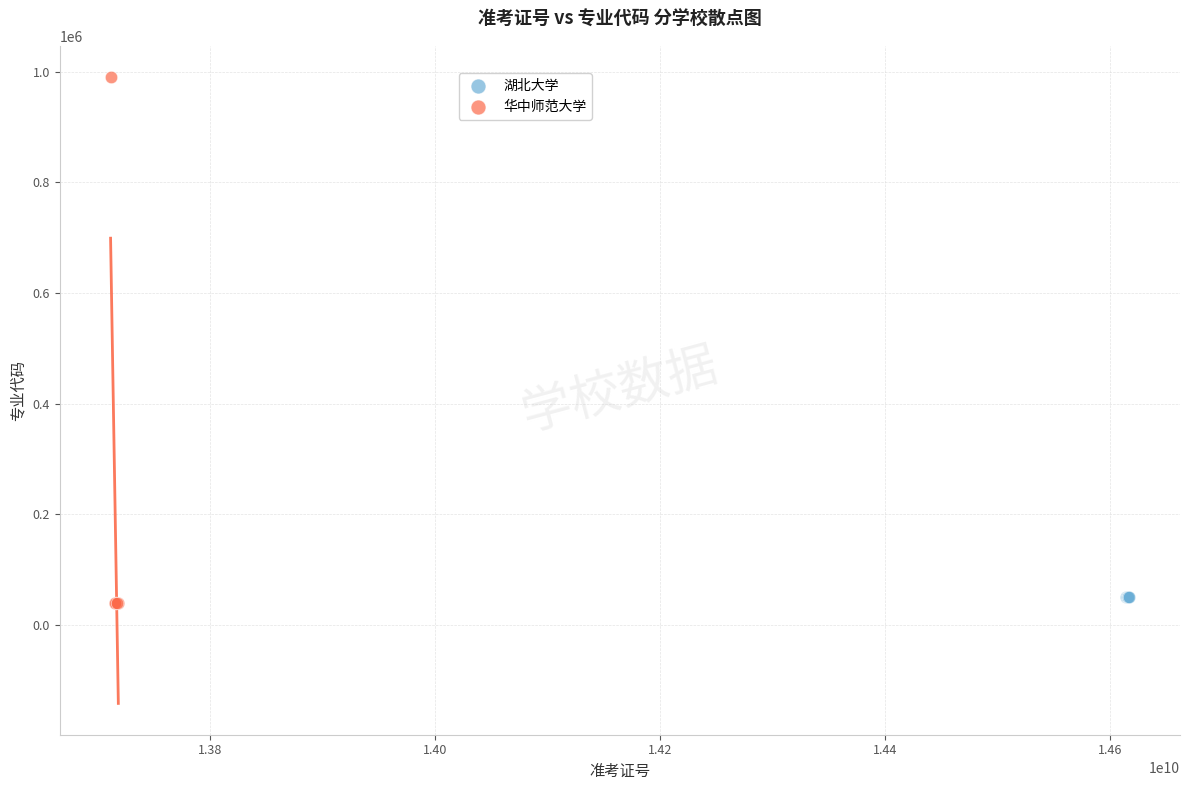

Which series reaches the maximum Y coordinate?

华中师范大学